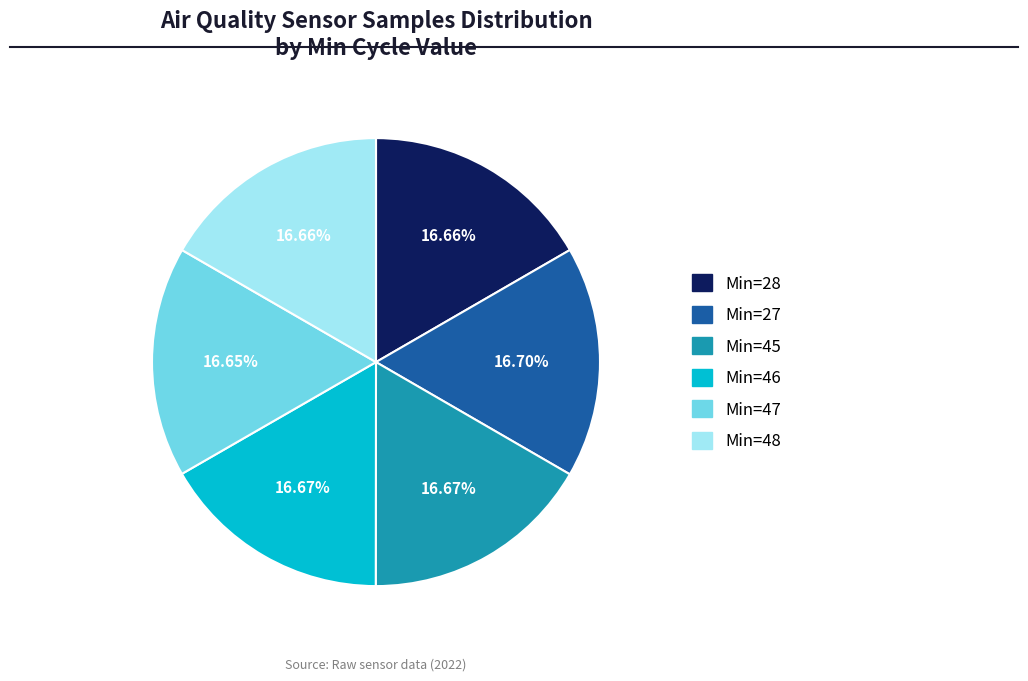

Does any single category account for the majority?

No